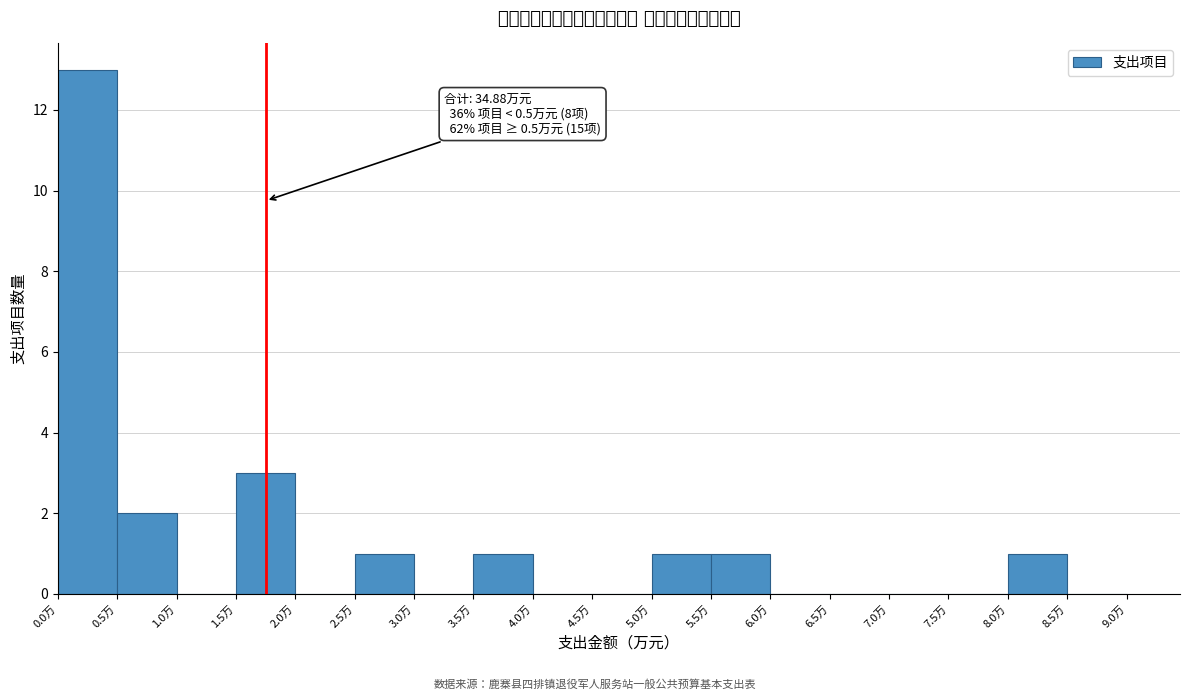

Which range on the x-axis has the tallest bar?

0.0 to 0.5